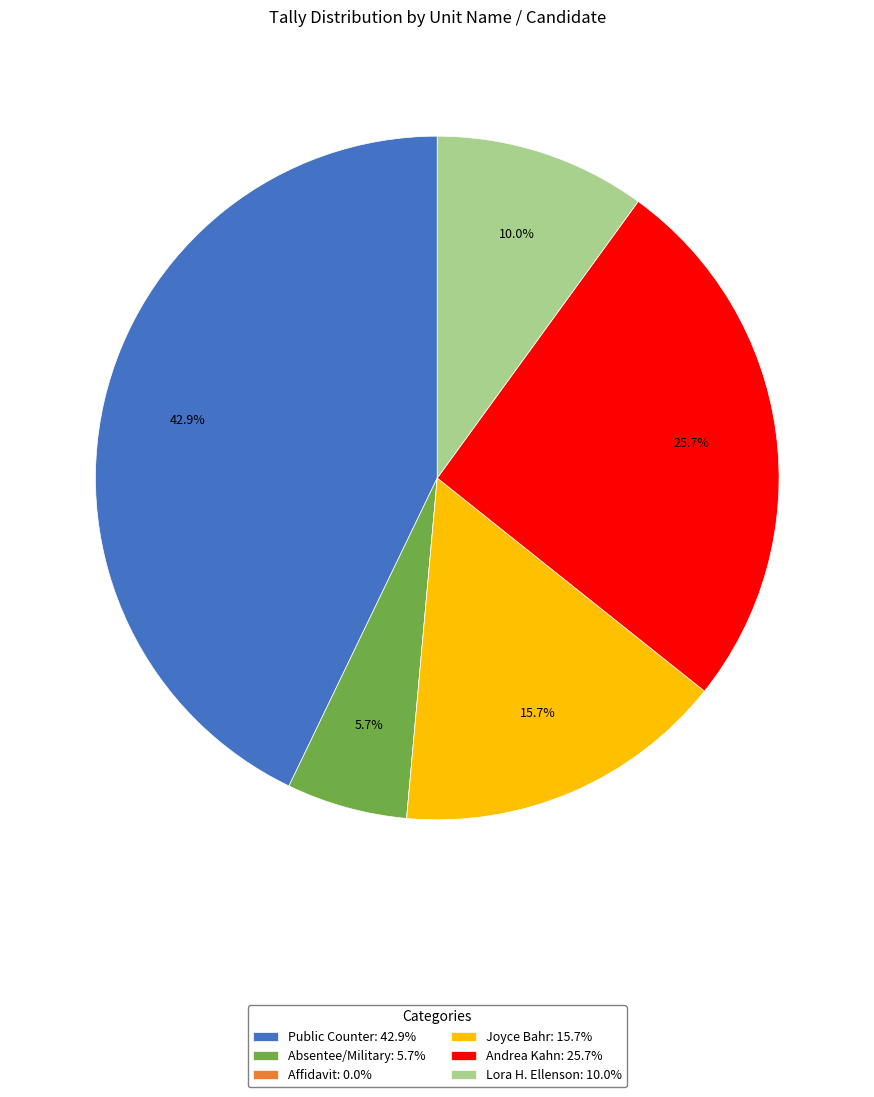

Which slice is the largest?

Public Counter